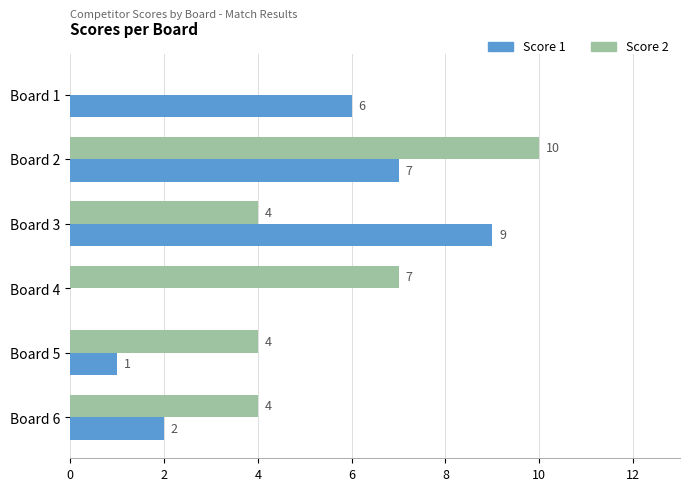

How many Score 2 values are between 4 and 7?

4